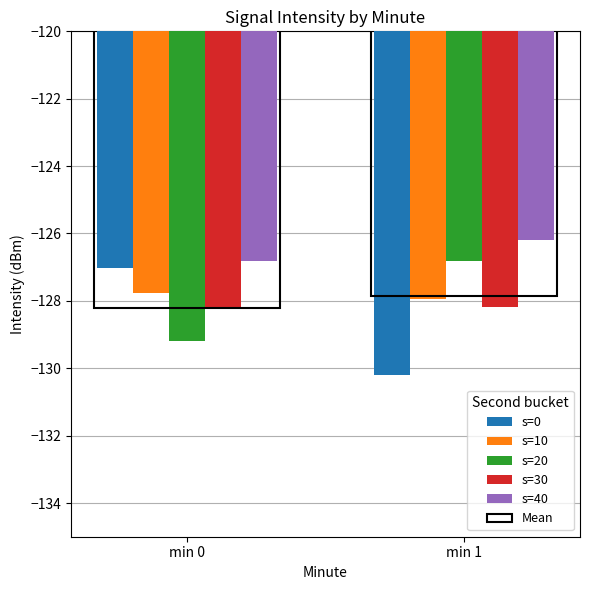

Rank the categories by s=40 value from highest to lowest.

min 1, min 0